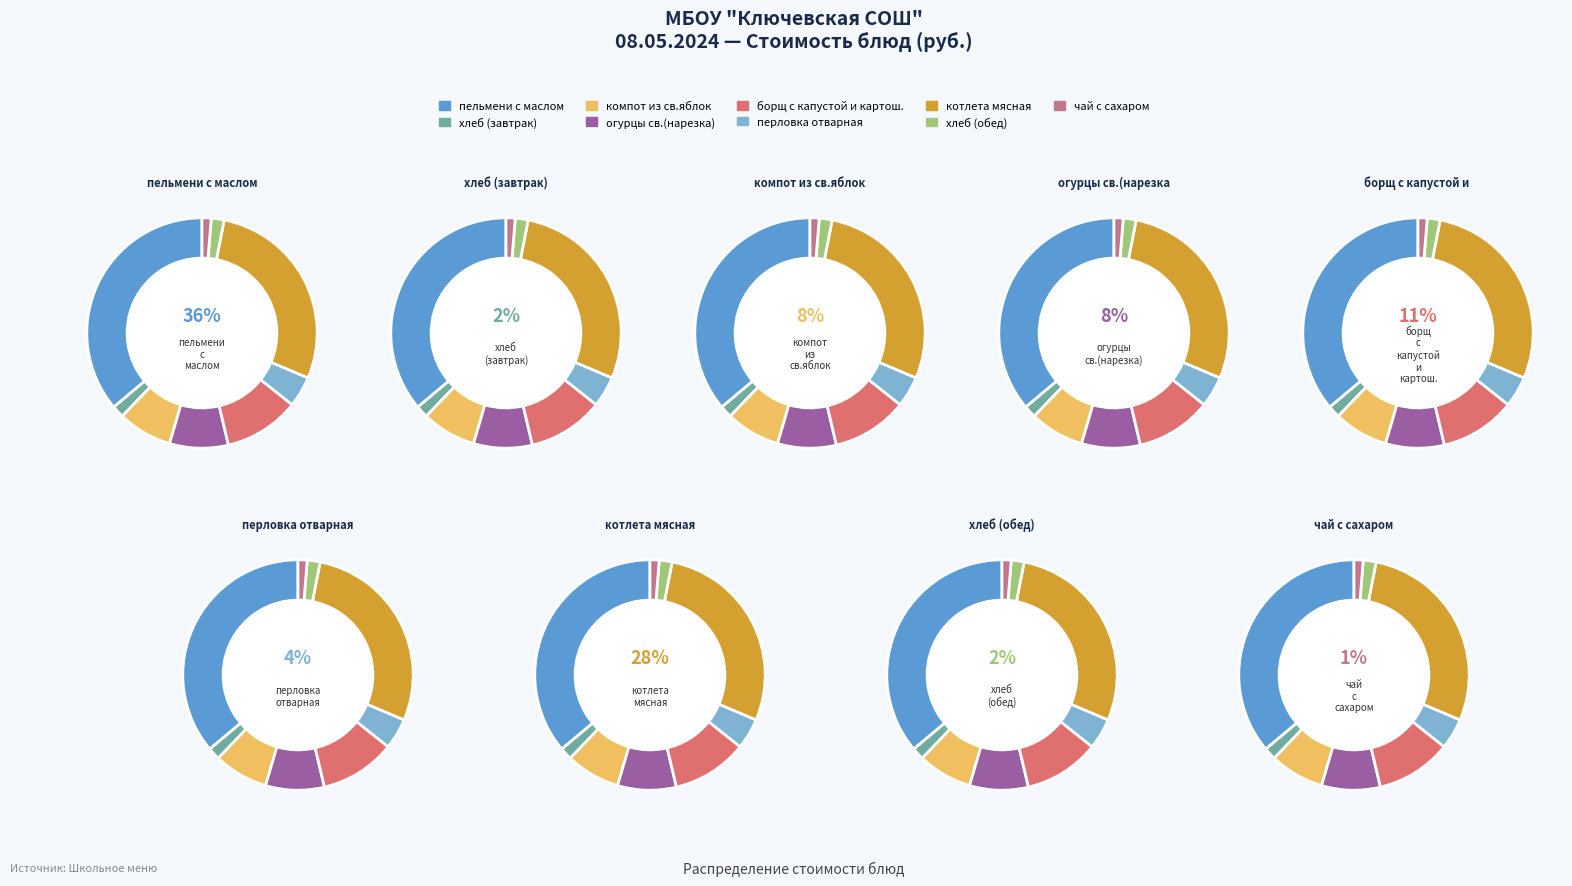

Does any single category account for the majority?

No